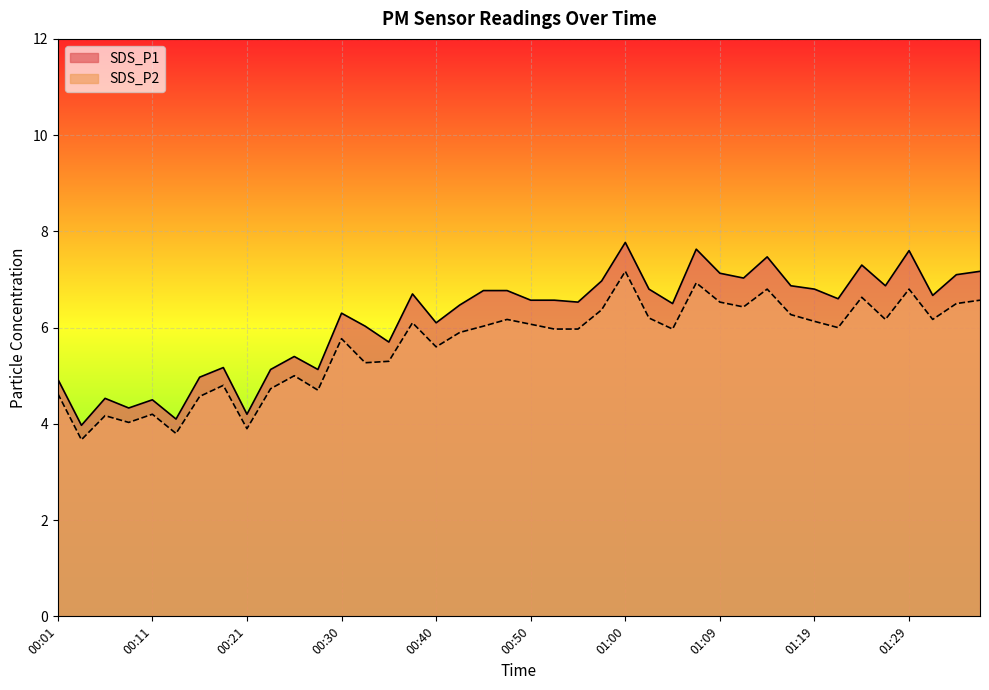

What is the average value of the SDS_P2 series?

5.6